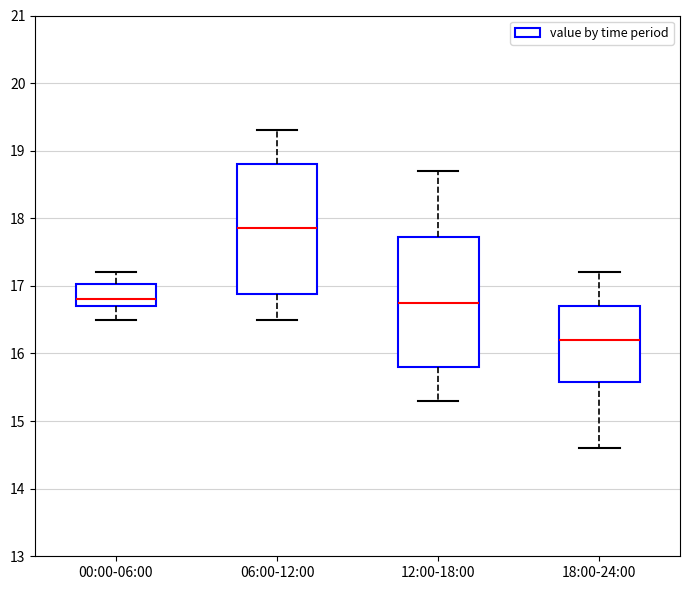

Reading left to right, transcribe this box plot: for each box, give where its median line is, the range the box spans, and where its two whiskers end, as read against the y-axis. The values are not printed on the chart, so give them approximately, as read against the axis.

00:00-06:00: median 16.8, box 16.7 to 17.0, whiskers 16.5 to 17.2
06:00-12:00: median 17.9, box 16.9 to 18.8, whiskers 16.5 to 19.3
12:00-18:00: median 16.8, box 15.8 to 17.7, whiskers 15.3 to 18.7
18:00-24:00: median 16.2, box 15.6 to 16.7, whiskers 14.6 to 17.2